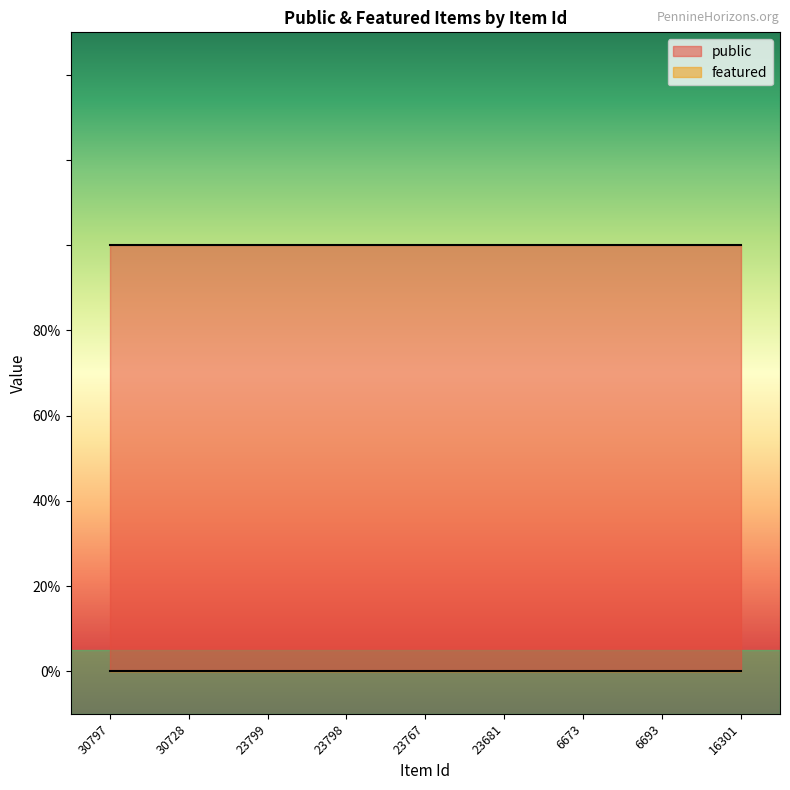

True or false: featured and public cross at least once.

False